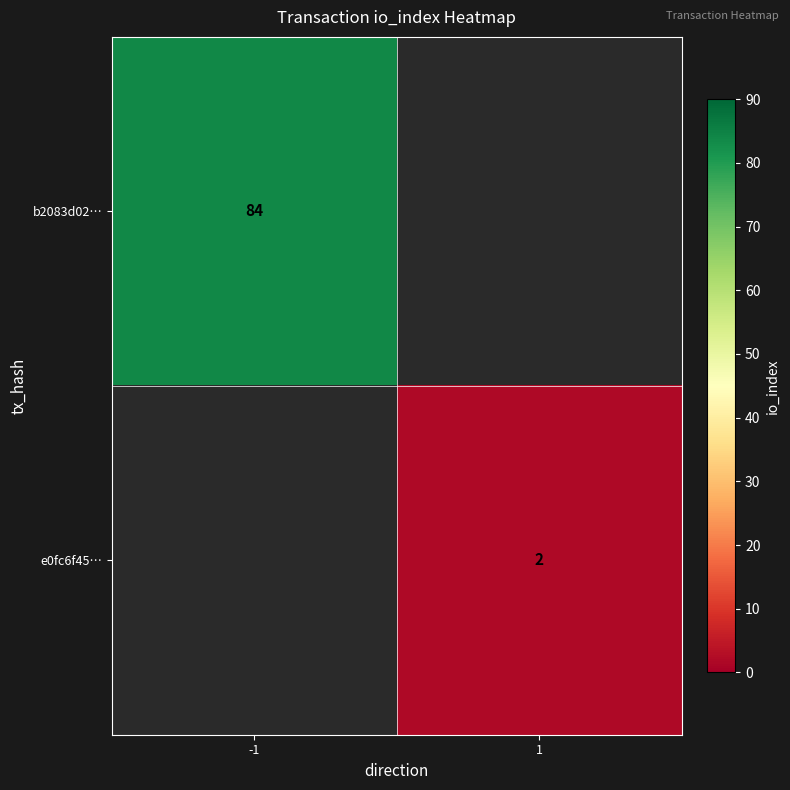

Is it true that b2083d02… equals 47 at -1?

False